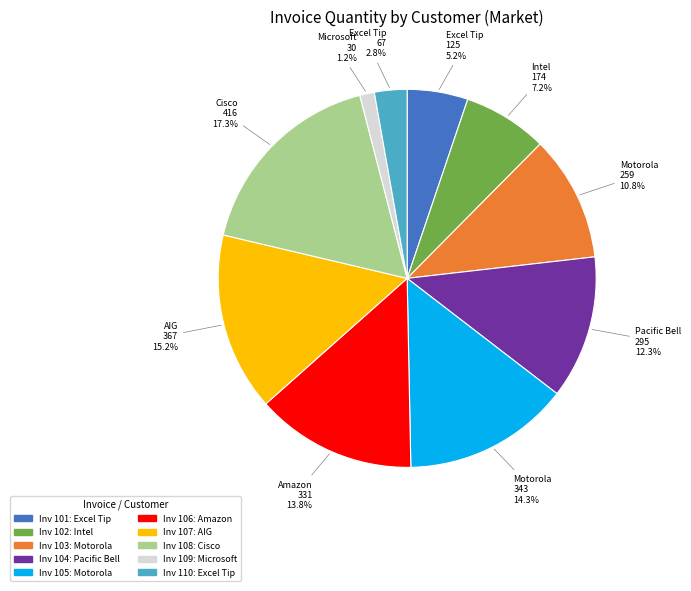

Does any single category account for the majority?

No